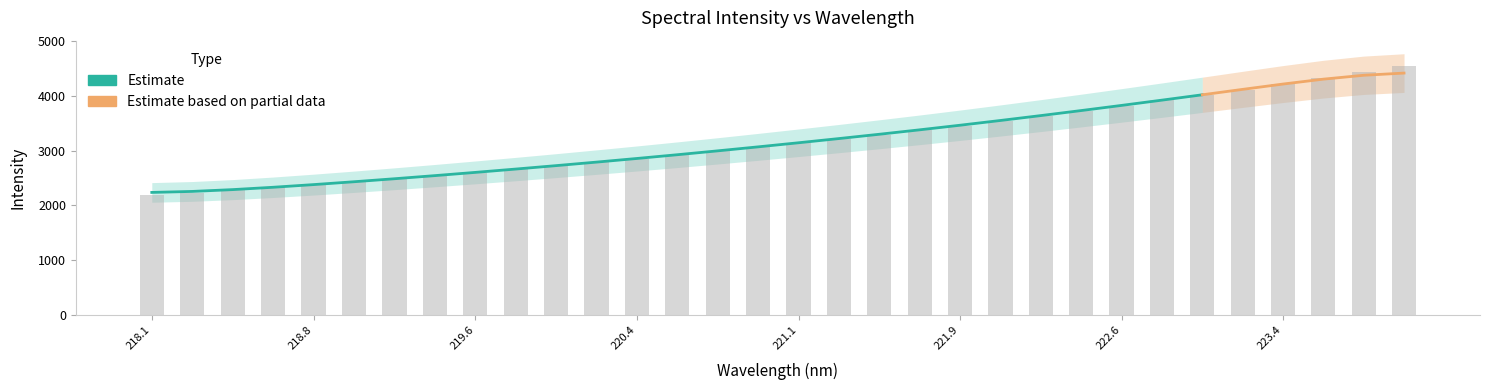

Reading left to right, what are all the values shown in this chart?

2182.7	2229.4	2274.6	2328.5	2374.1	2427.5	2482.0	2539.9	2600.9	2660.5	2724.2	2786.3	2852.3	2921.6	2991.9	3064.8	3140.8	3220.6	3294.6	3369.0	3459.2	3548.4	3634.9	3726.2	3822.1	3920.3	4015.5	4115.4	4219.0	4323.9	4429.5	4544.4